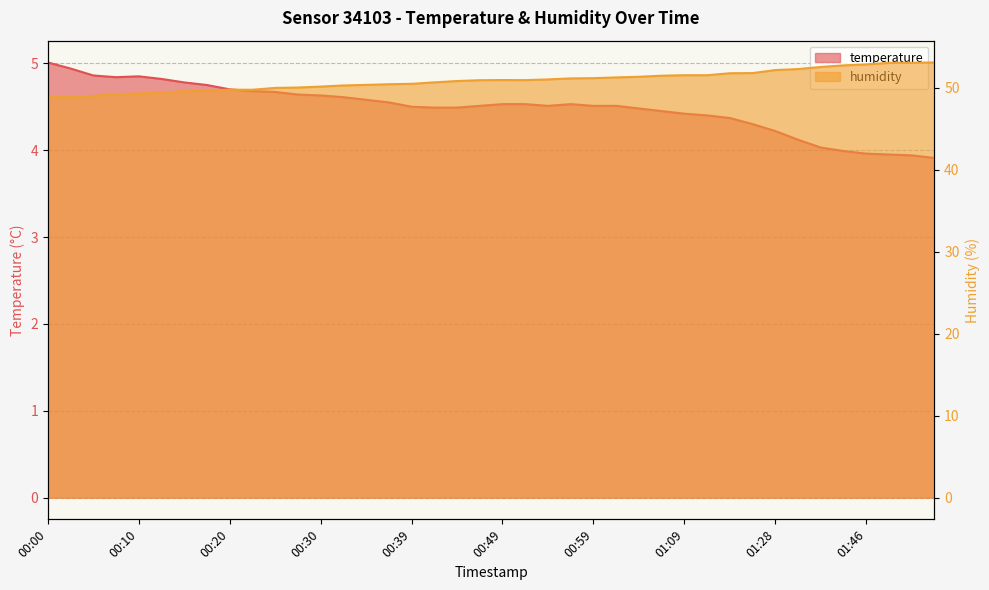

What is the smallest value displayed?

3.9